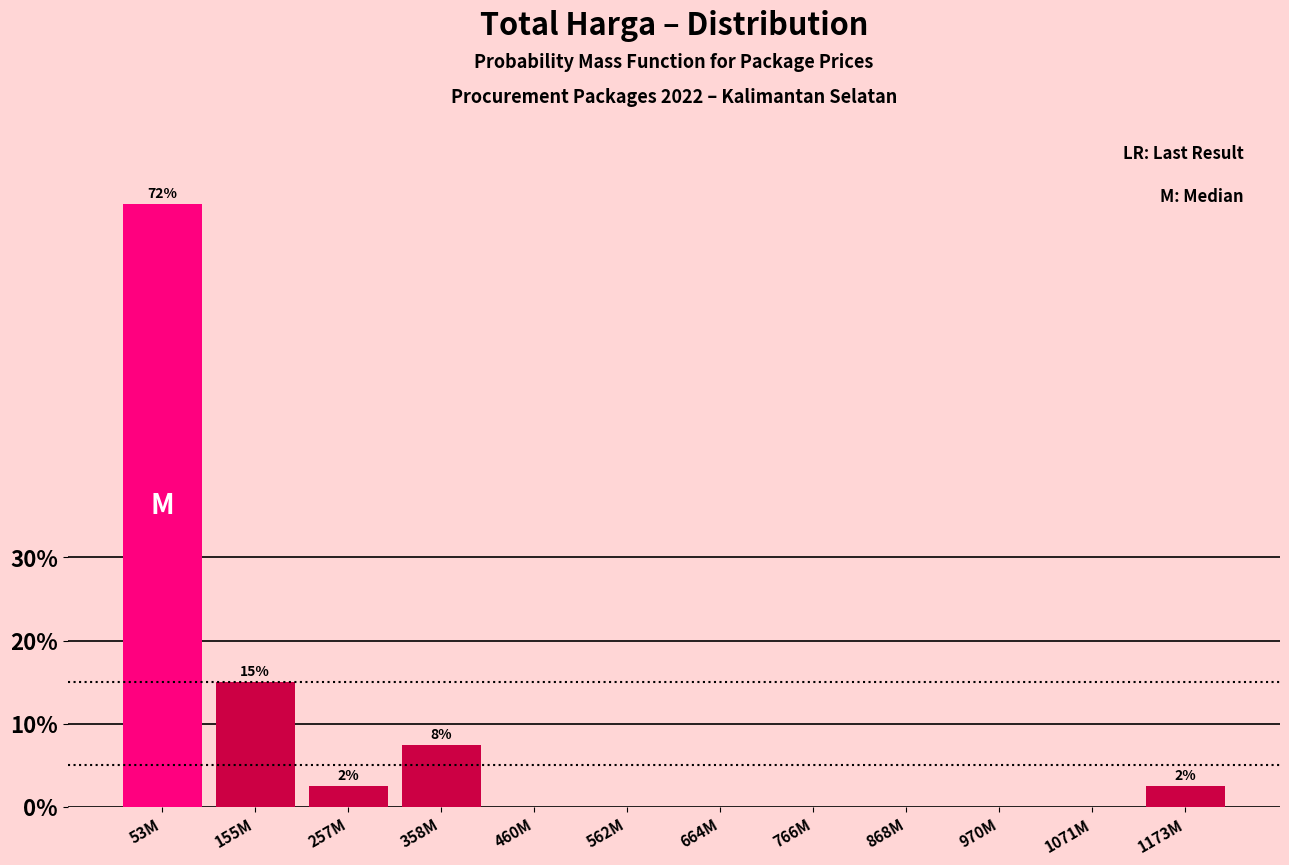

Reading left to right, list all the values displayed in this chart.

53M=72.5	155M=15.0	257M=2.5	358M=7.5	460M=0.0	562M=0.0	664M=0.0	766M=0.0	868M=0.0	970M=0.0	1071M=0.0	1173M=2.5